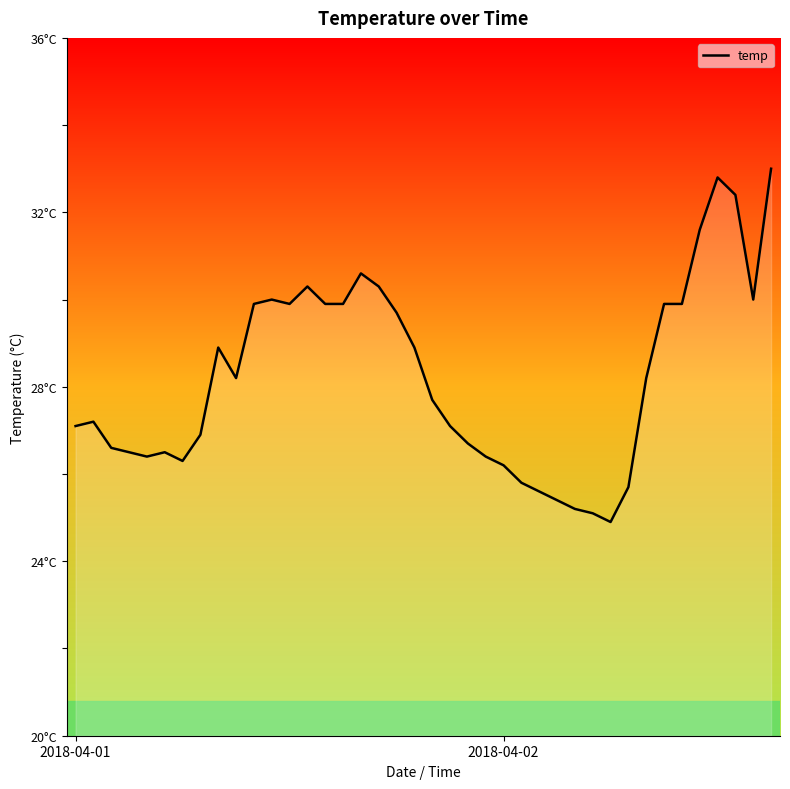

Does the chart display data point markers on the line(s)?

No